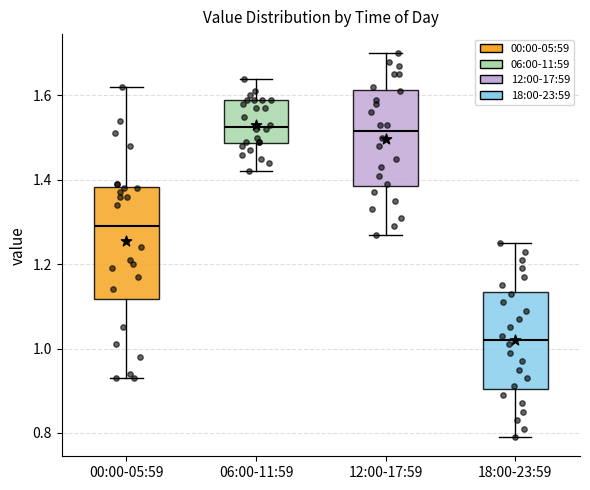

Reading left to right, read every box against the y-axis: the position of its median line, the range the box covers, and the ends of its whiskers. The values are not printed on the chart, so give them approximately, as read against the axis.

00:00-05:59: median 1.30, box 1.12 to 1.38, whiskers 0.94 to 1.62
06:00-11:59: median 1.52, box 1.48 to 1.60, whiskers 1.42 to 1.64
12:00-17:59: median 1.52, box 1.38 to 1.62, whiskers 1.28 to 1.70
18:00-23:59: median 1.02, box 0.90 to 1.14, whiskers 0.80 to 1.26